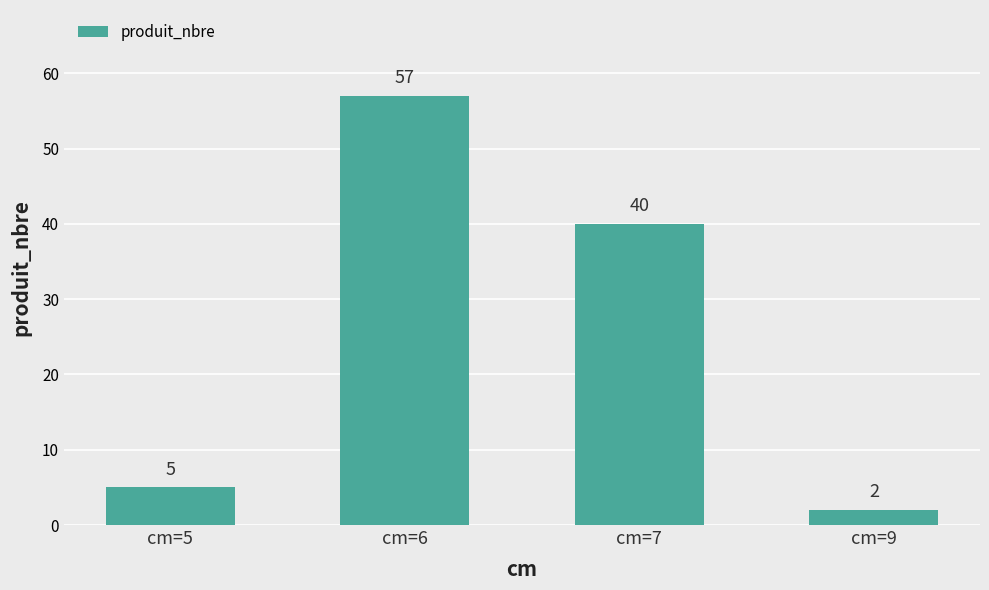

What is the smallest value displayed?

2